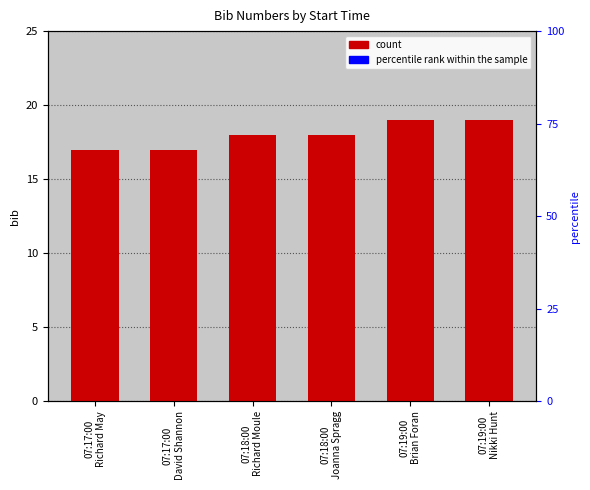

What is the value of the 2nd bar from the left?

17